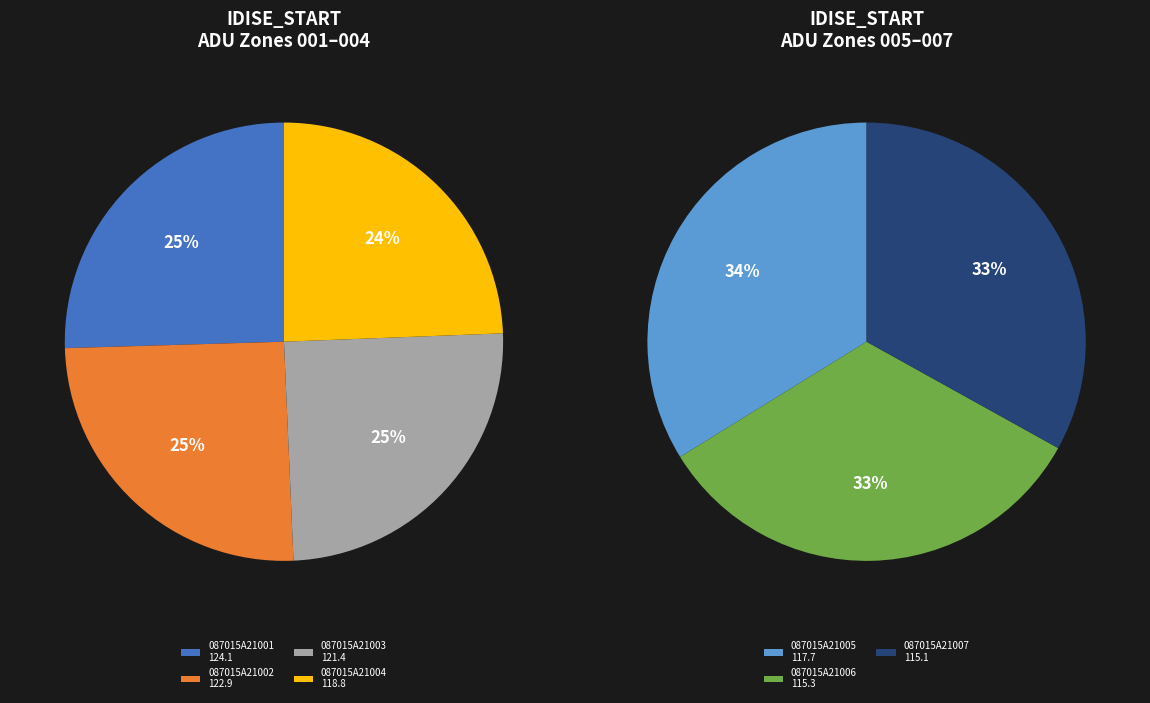

To the nearest percent, what is the difference between the largest and smallest slice percentages?

1%